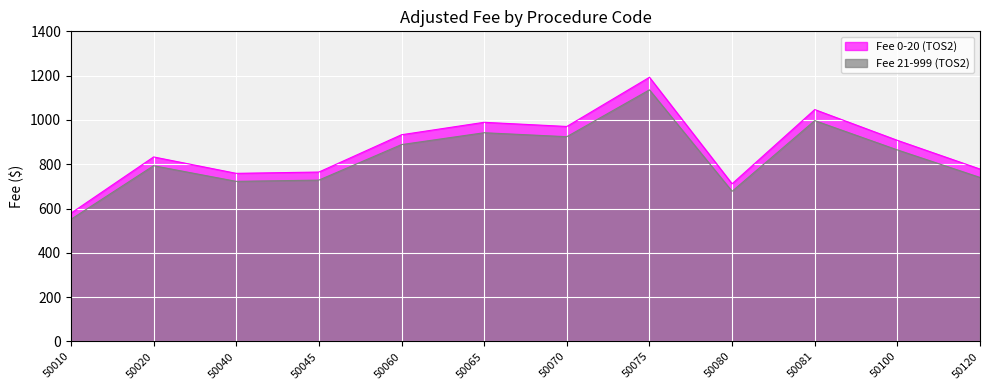

What is the sum of all Fee 0-20 (TOS2) values?

10466.5